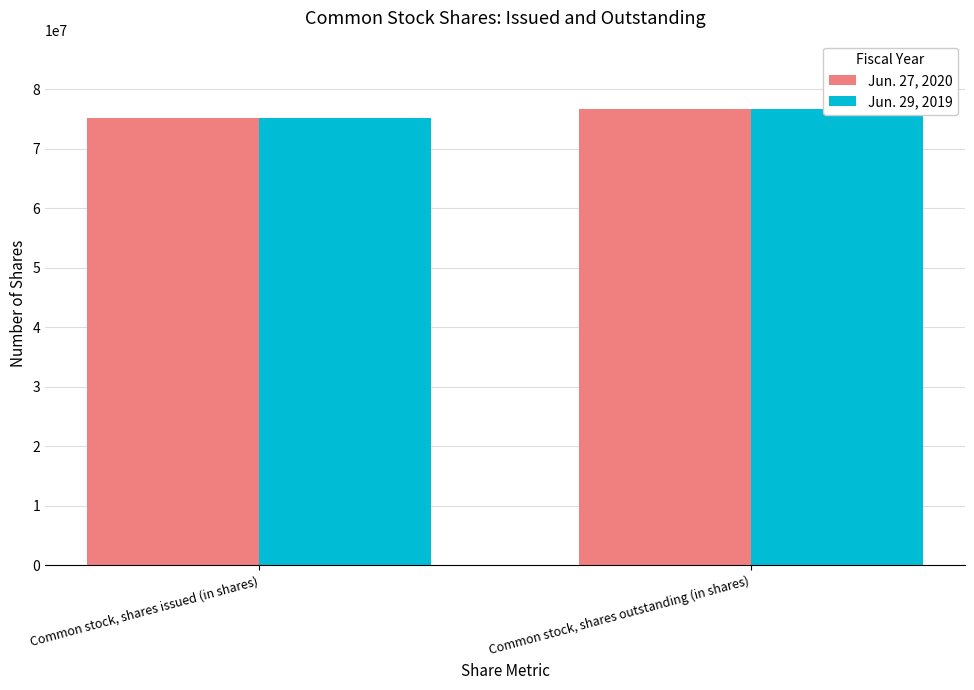

Between Common stock, shares outstanding (in shares) and Common stock, shares issued (in shares), which is larger?

Common stock, shares outstanding (in shares)